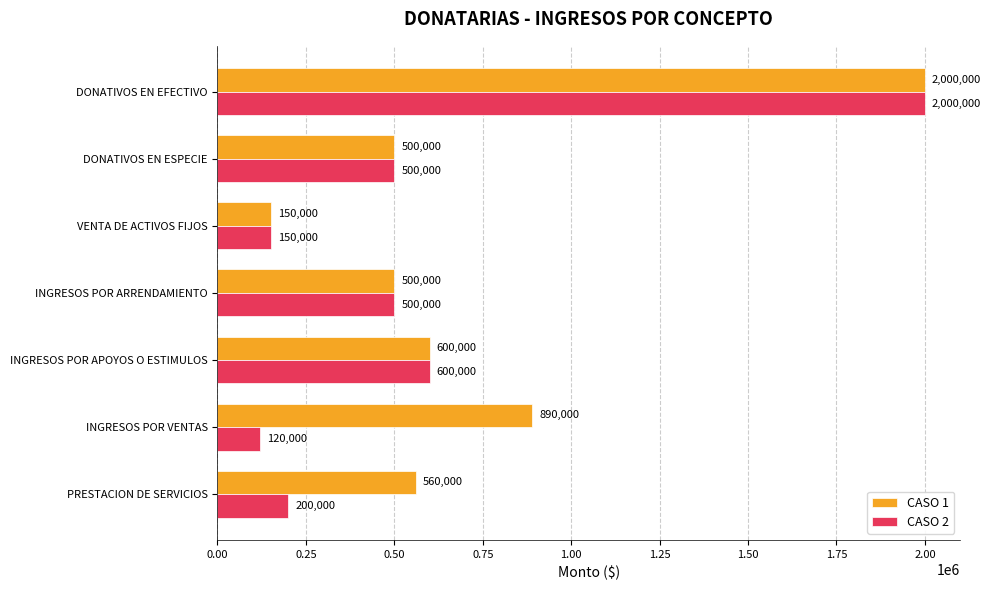

How many data points in CASO 1 are less than 560000?

3